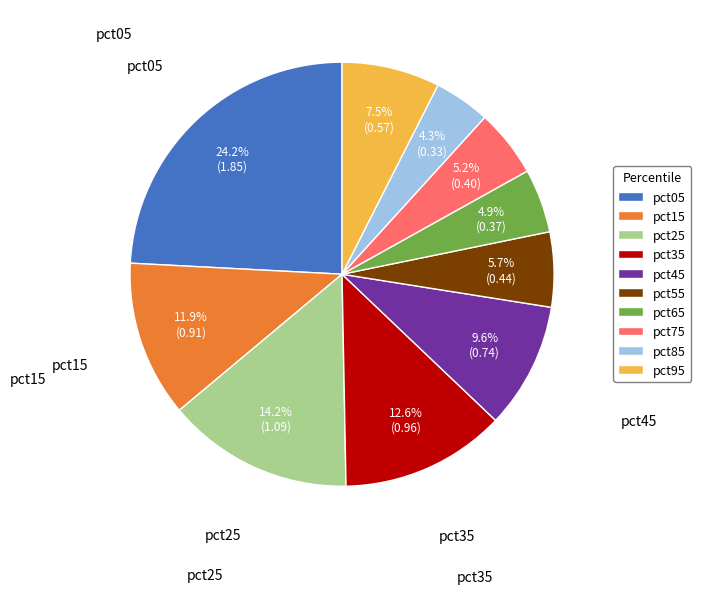

How many segments does this pie chart have?

10